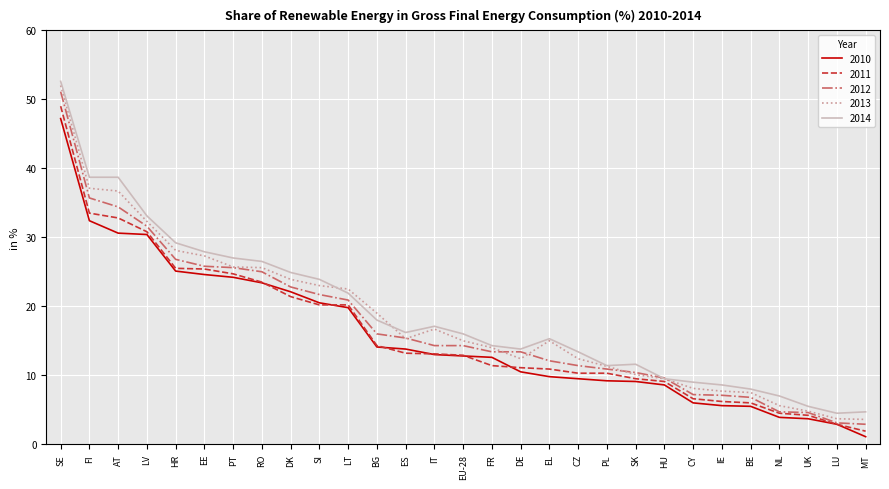

Does the chart display data point markers on the line(s)?

No